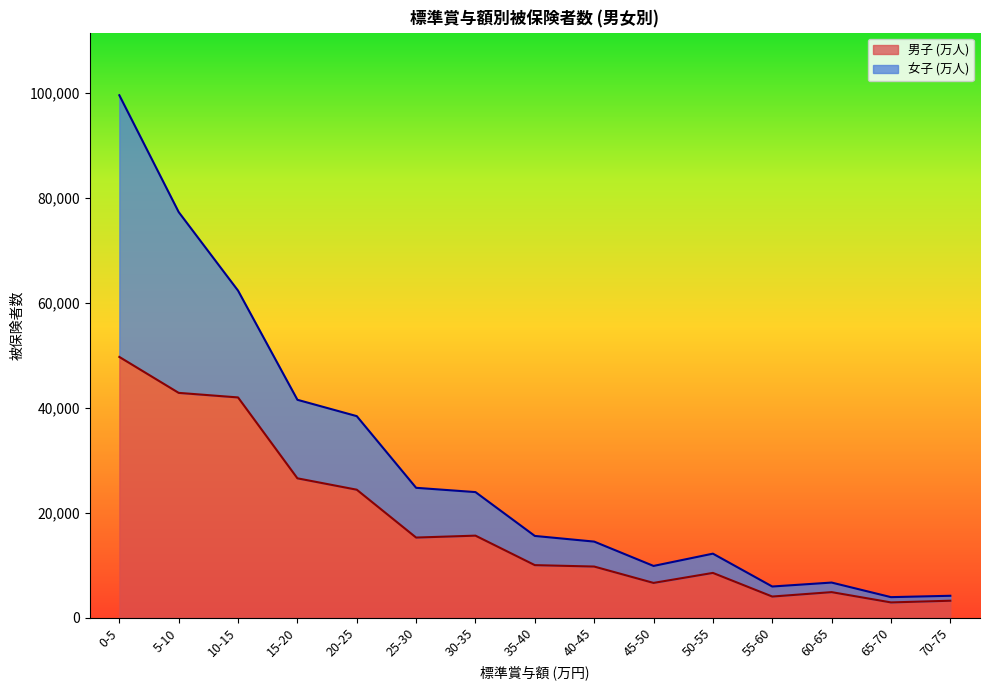

Does the chart display data point markers on the line(s)?

No